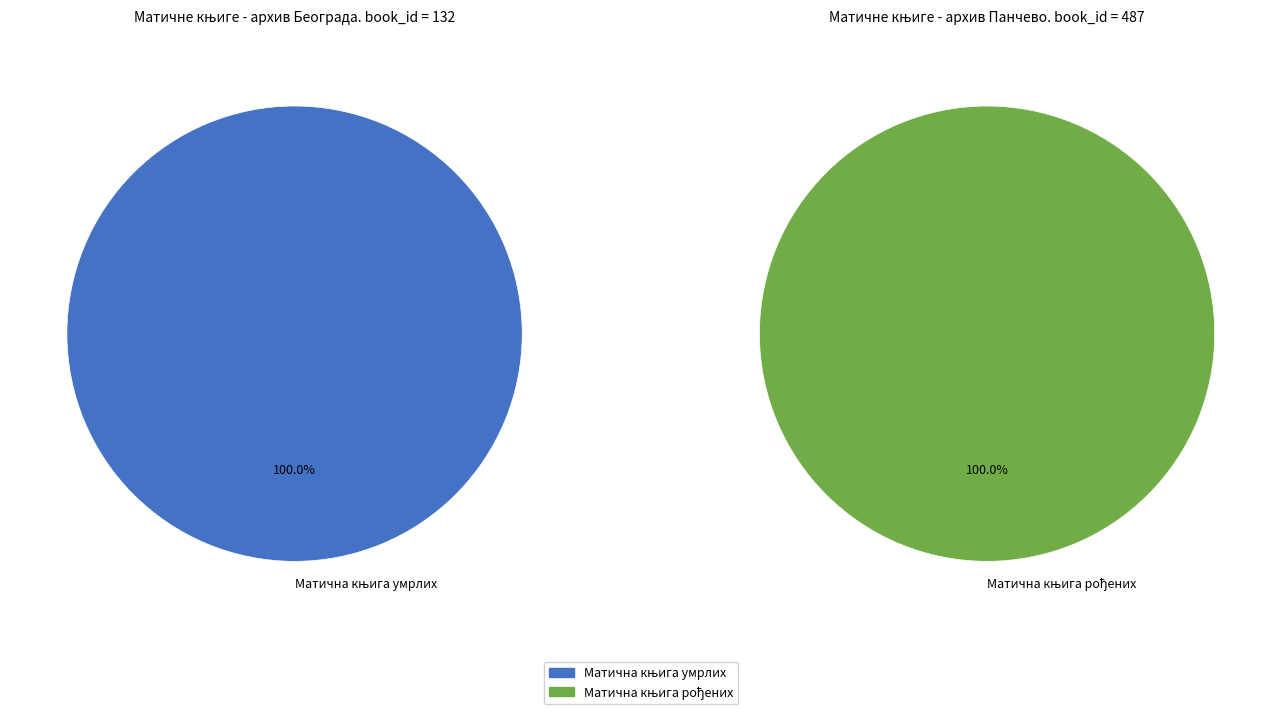

Count the number of slices in the pie.

2